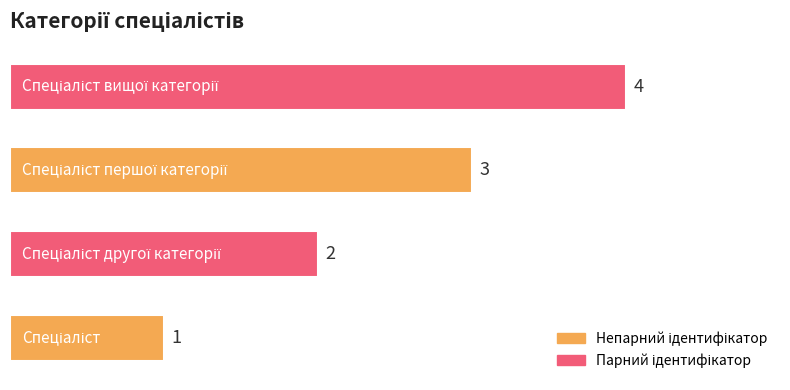

What is the difference between the maximum and minimum values?

3